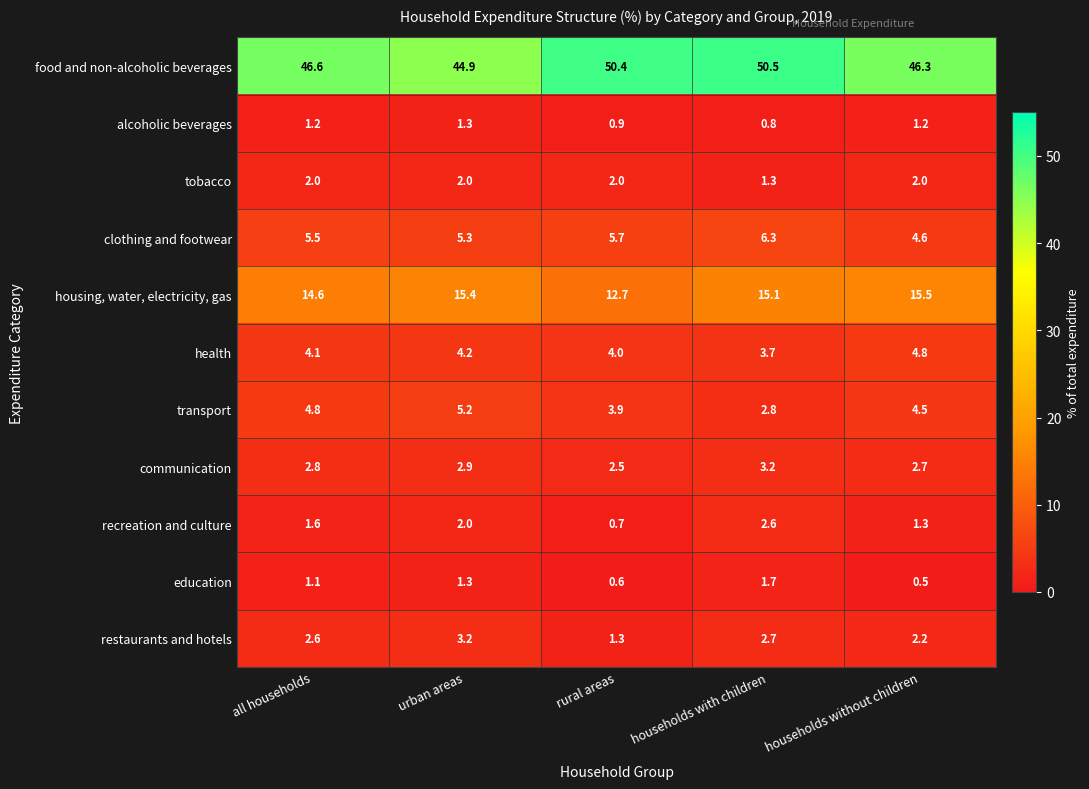

What is the total value across all series at urban areas?

87.7